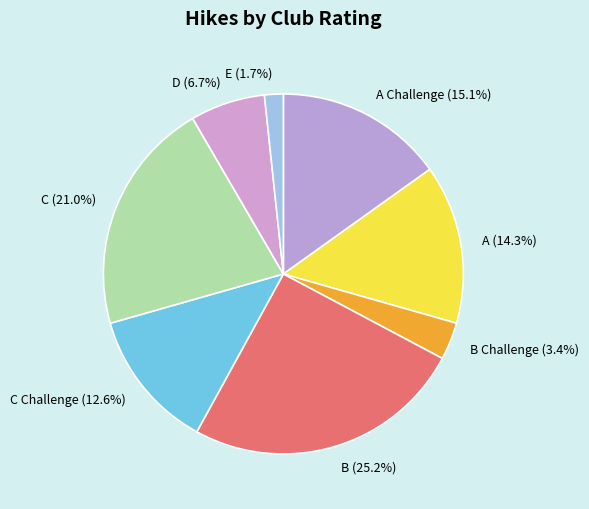

Which category has the smallest portion of the pie?

E (1.7%)